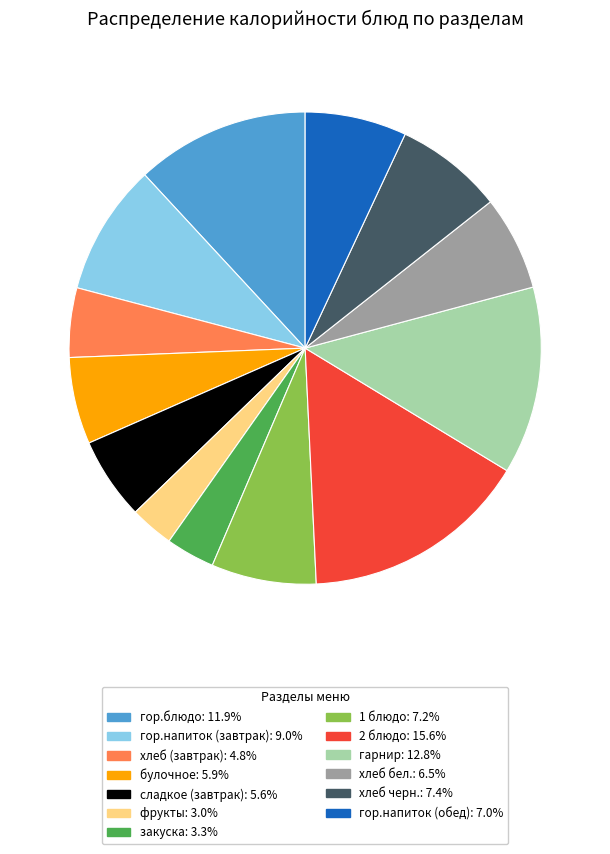

Approximately how many times larger is the value at хлеб черн. compared to гор.блюдо?

0.6